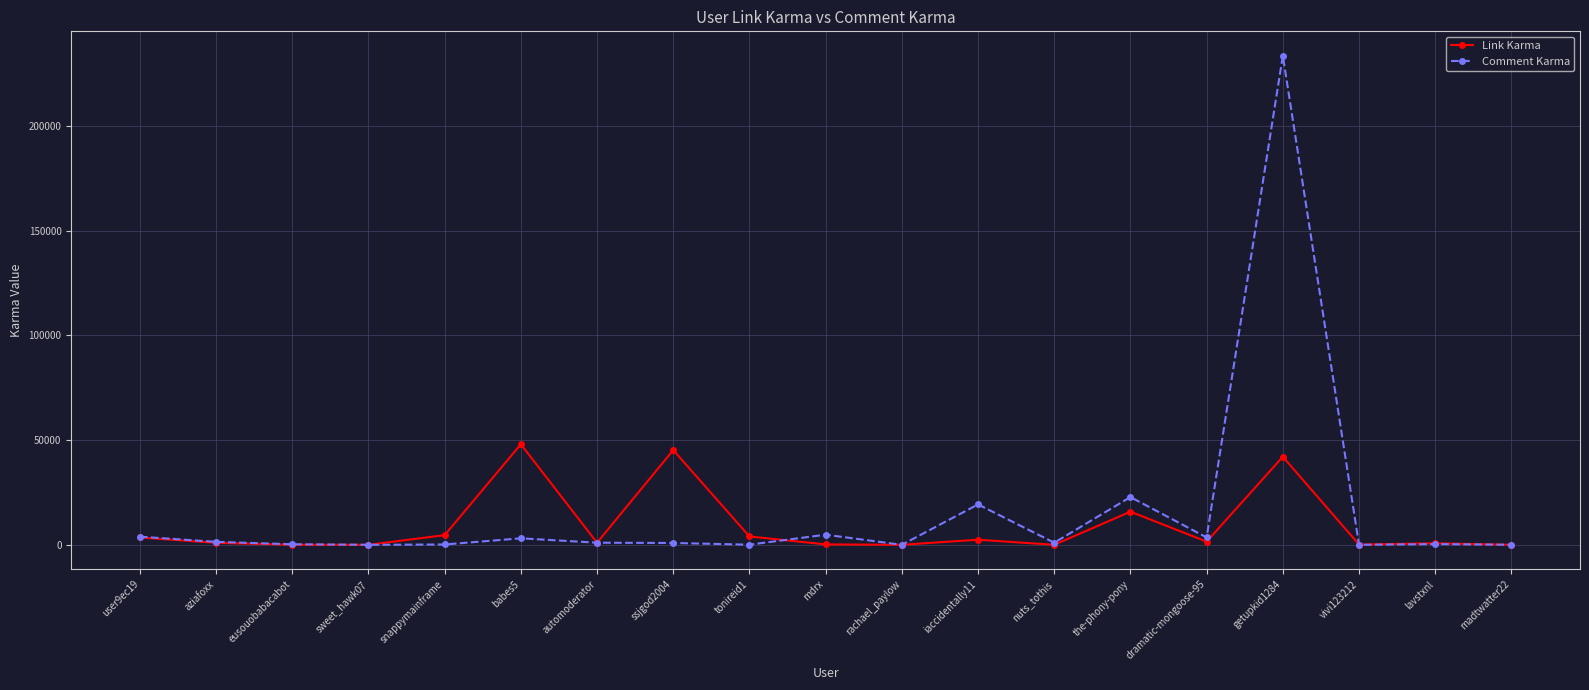

What is the difference between the Comment Karma values at the-phony-pony and eusouobabacabot?

22531